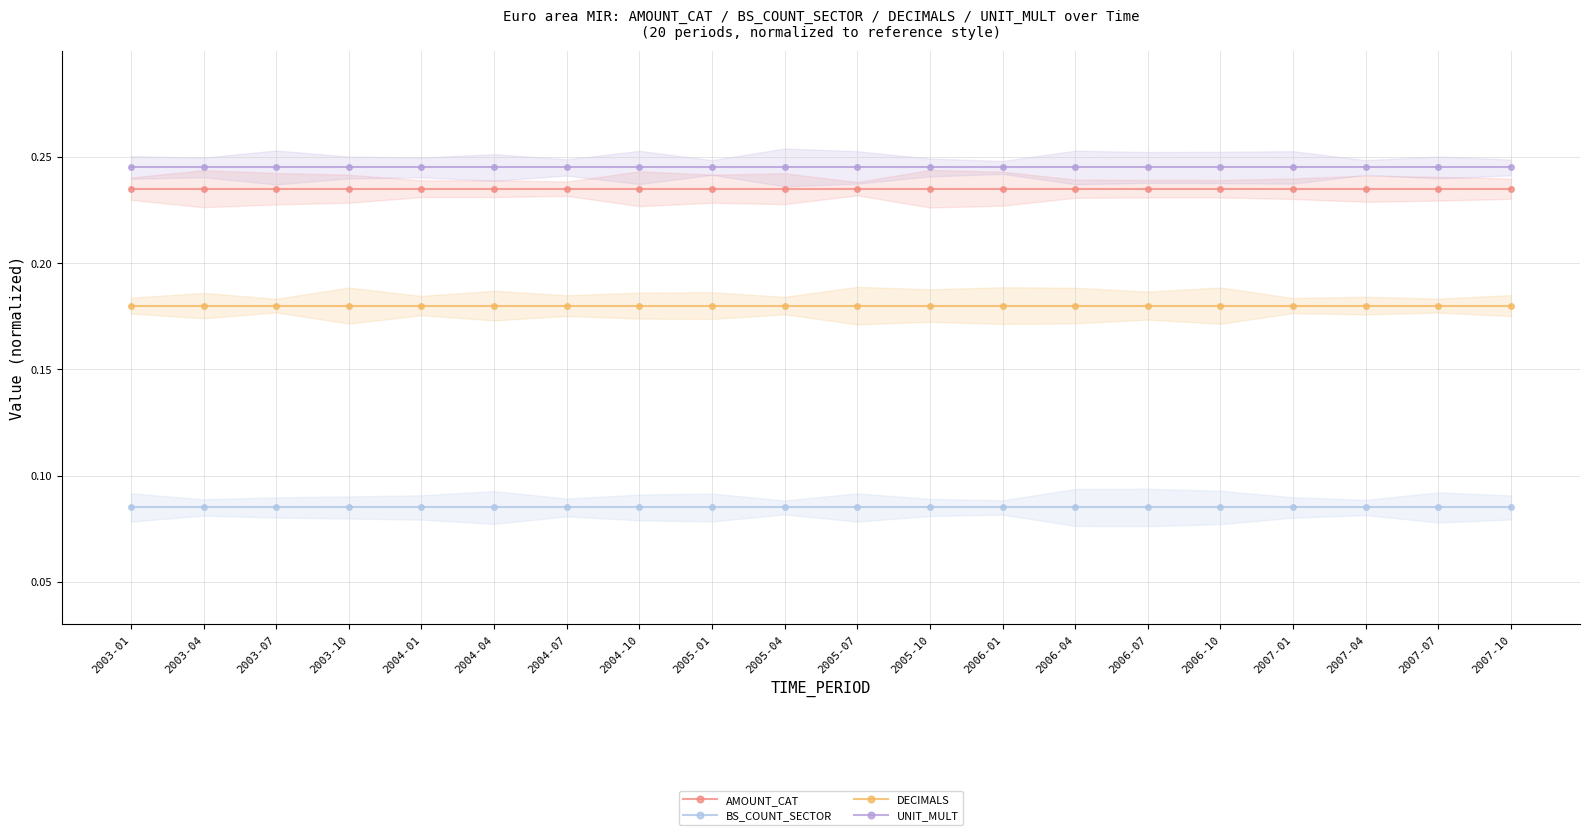

What is the sum of all DECIMALS values?

3.6